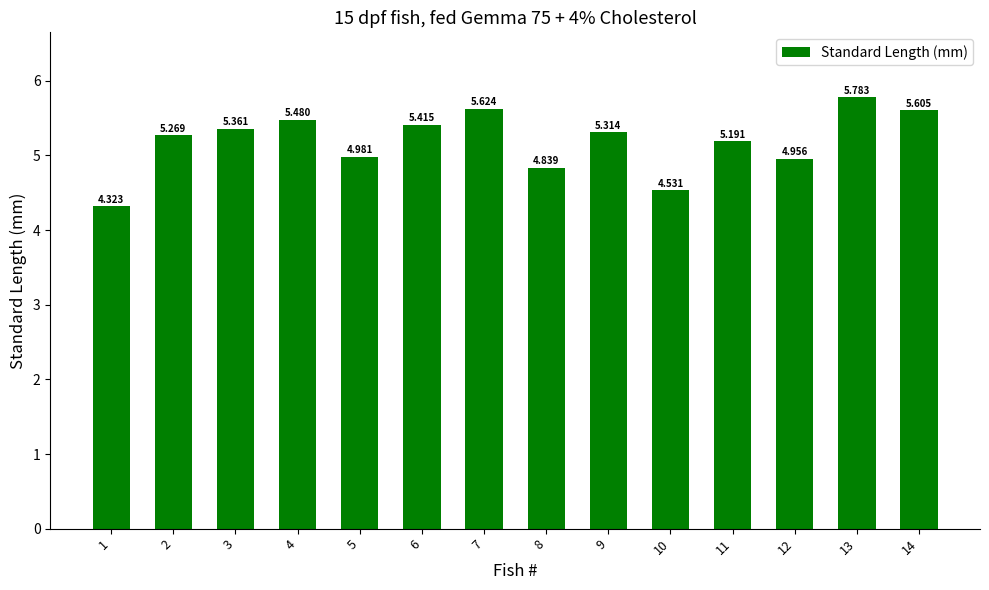

What is the greatest value displayed?

5.8